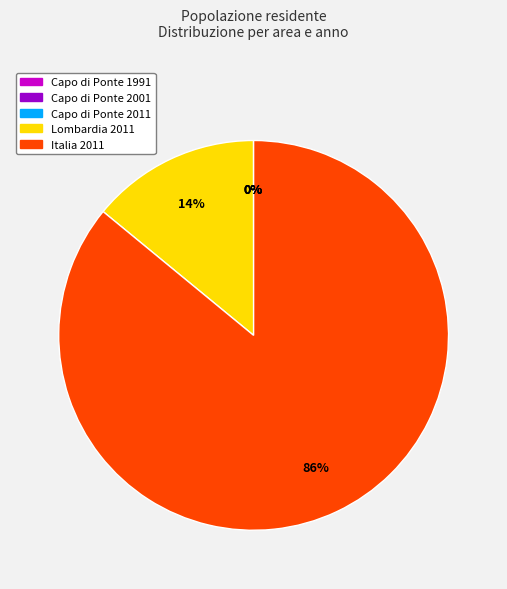

Which slice is the largest?

Italia 2011